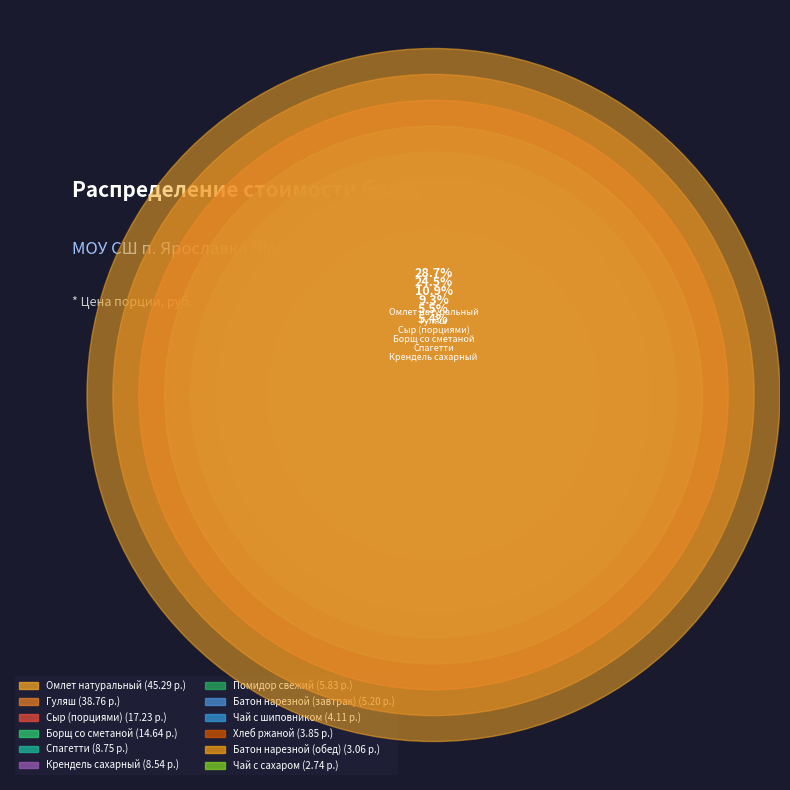

To the nearest percent, what percentage of the pie is Помидор свежий?

4%